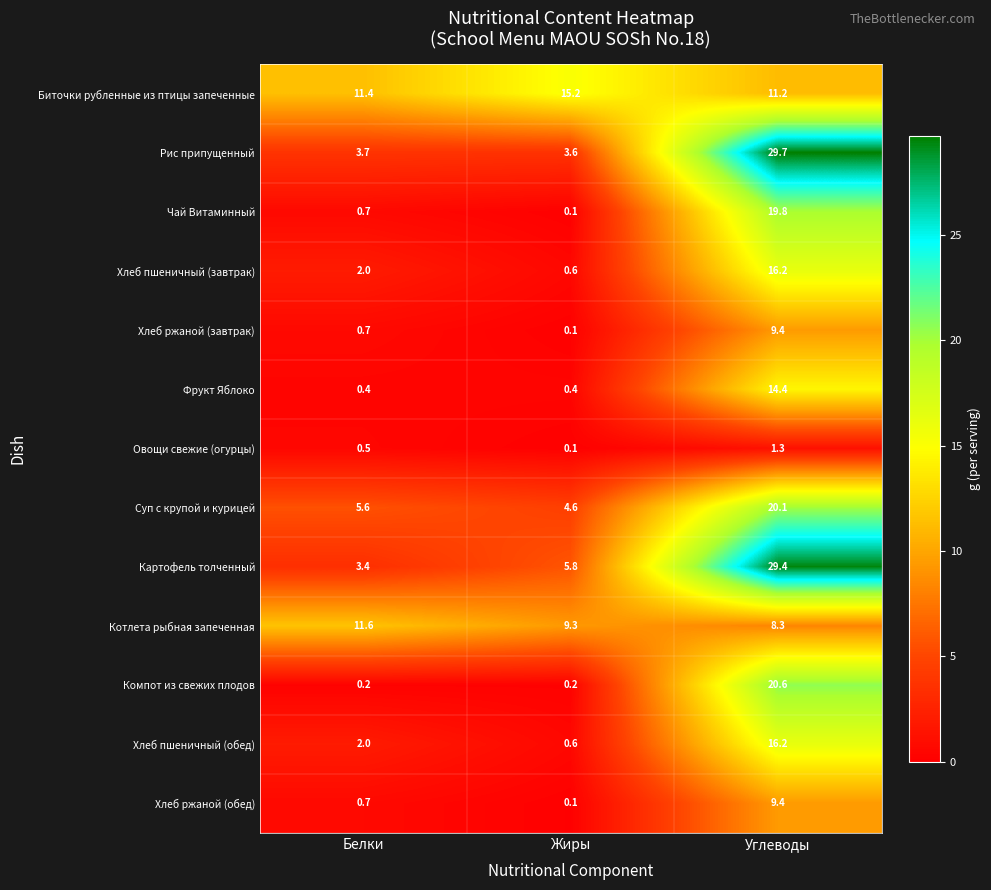

At how many categories does at least one series exceed 7?

3